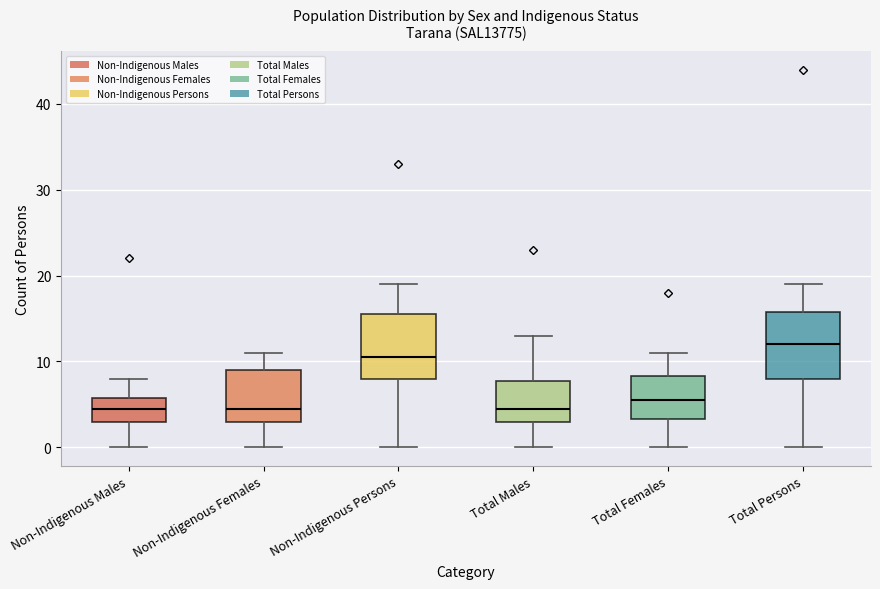

Reading left to right, transcribe this box plot: for each box, give where its median line is, the range the box spans, and where its two whiskers end, as read against the y-axis. The values are not printed on the chart, so give them approximately, as read against the axis.

Non-Indigenous Males: median 5, box 3 to 6, whiskers 0 to 8
Non-Indigenous Females: median 5, box 3 to 9, whiskers 0 to 11
Non-Indigenous Persons: median 11, box 8 to 16, whiskers 0 to 19
Total Males: median 5, box 3 to 8, whiskers 0 to 13
Total Females: median 6, box 3 to 8, whiskers 0 to 11
Total Persons: median 12, box 8 to 16, whiskers 0 to 19